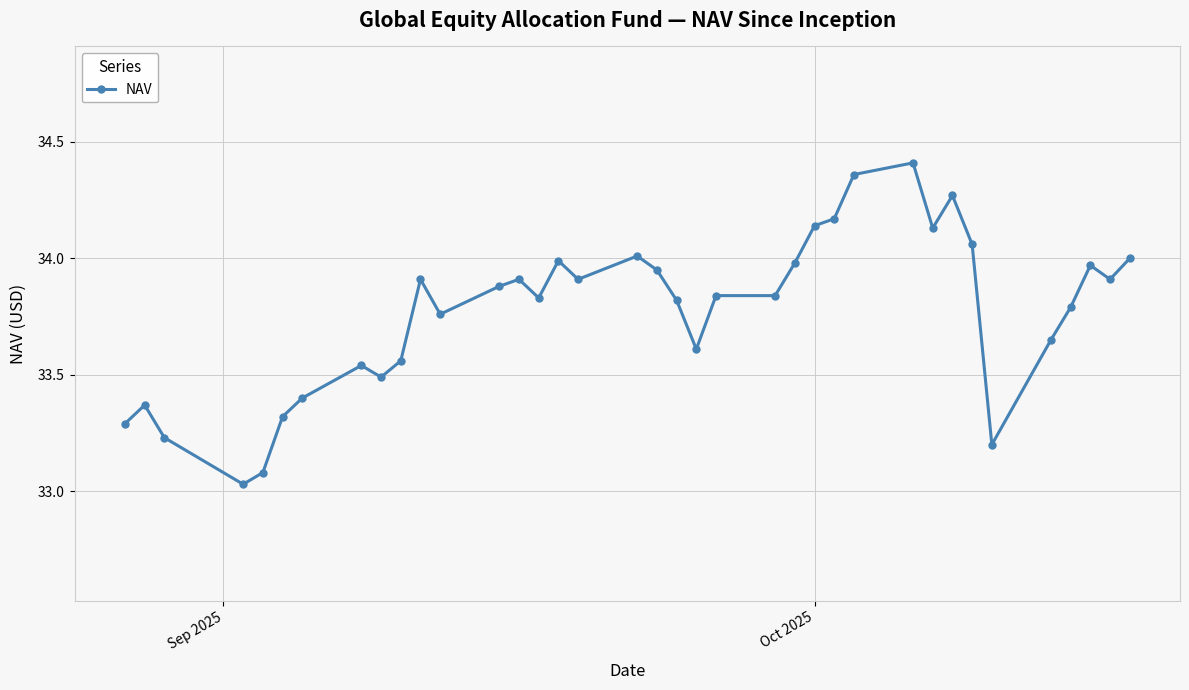

What is the difference between the second highest and minimum values?

1.3